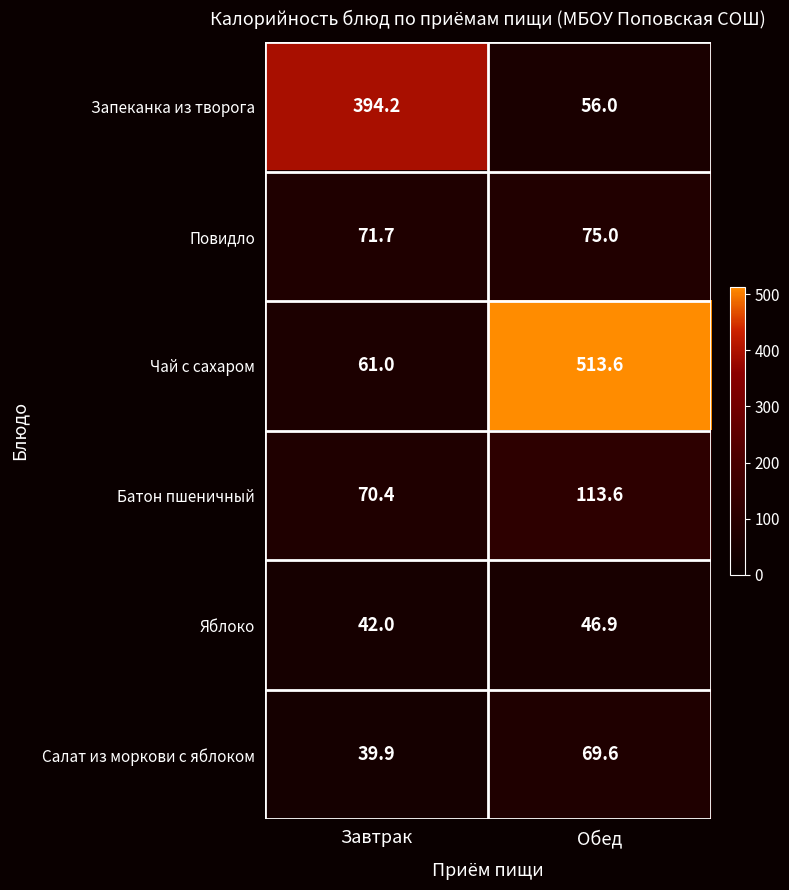

Reading left to right, transcribe all the data shown in this chart.

Запеканка из творога: 394.2	56.0
Повидло: 71.7	75.0
Чай с сахаром: 61.0	513.6
Батон пшеничный: 70.4	113.6
Яблоко: 42.0	46.9
Салат из моркови с яблоком: 39.9	69.6